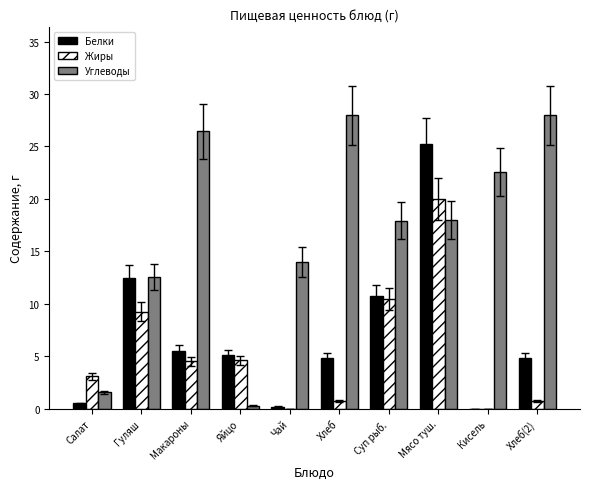

What is the average value of the Жиры series?

5.3